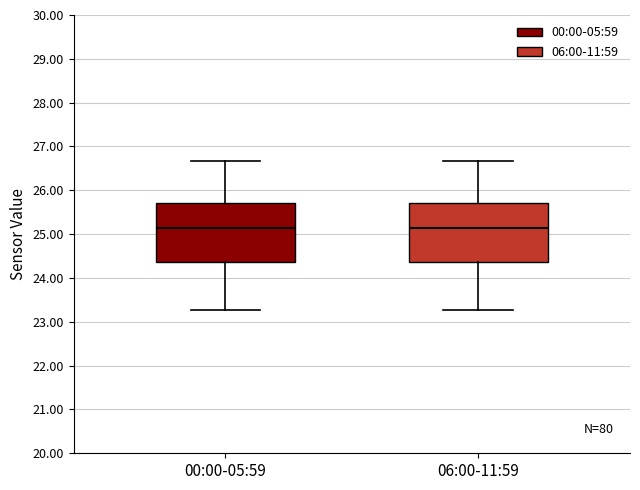

Reading left to right, read every box against the y-axis: the position of its median line, the range the box covers, and the ends of its whiskers. The values are not printed on the chart, so give them approximately, as read against the axis.

00:00-05:59: median 25.1, box 24.4 to 25.7, whiskers 23.3 to 26.7
06:00-11:59: median 25.1, box 24.4 to 25.7, whiskers 23.3 to 26.7